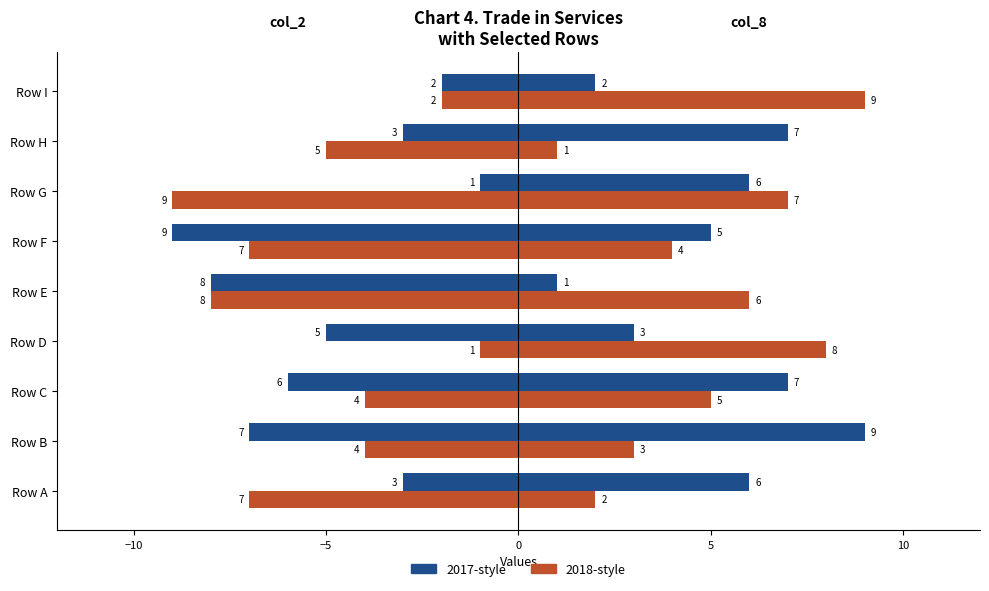

What is the label of the 5th bar from the left?

5